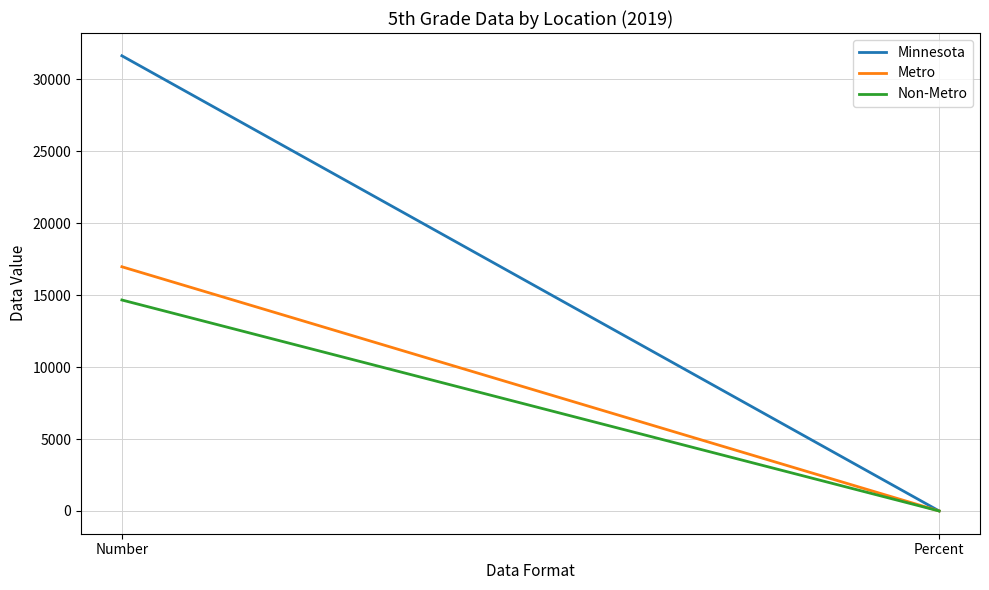

Is this an area chart (filled region under the line)?

No